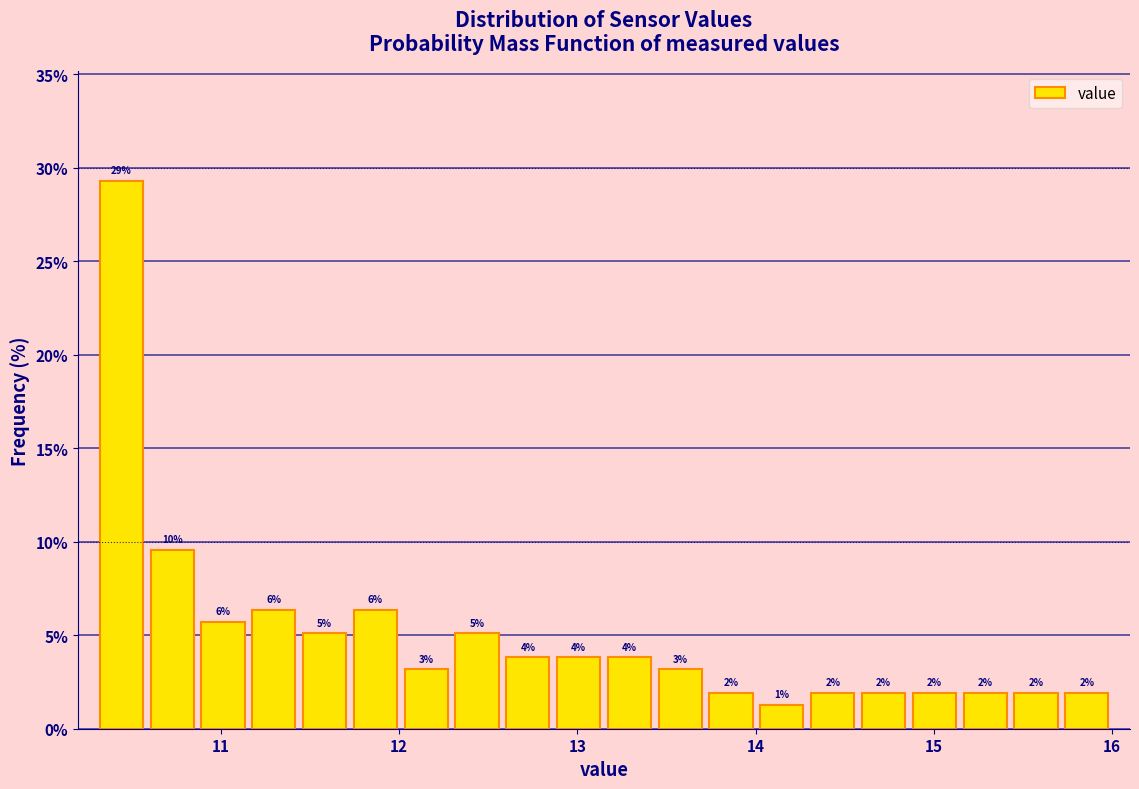

Read against the x-axis, roughly where is the centre of the tallest bar?

10.4